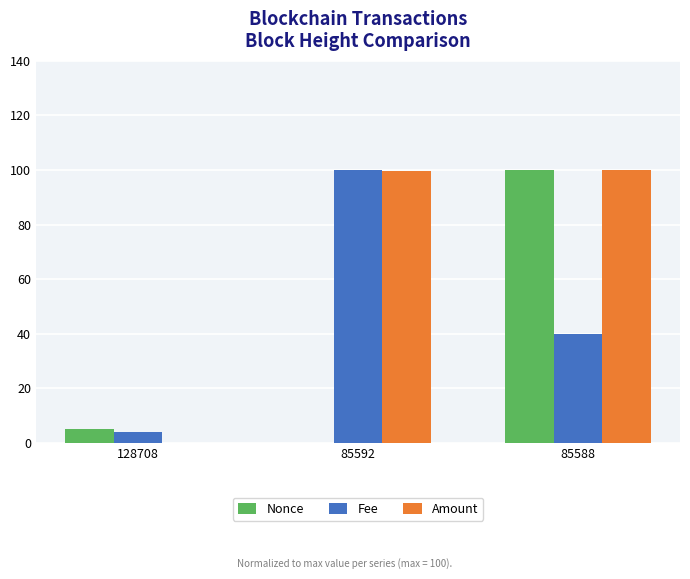

How many groups of bars are there?

3